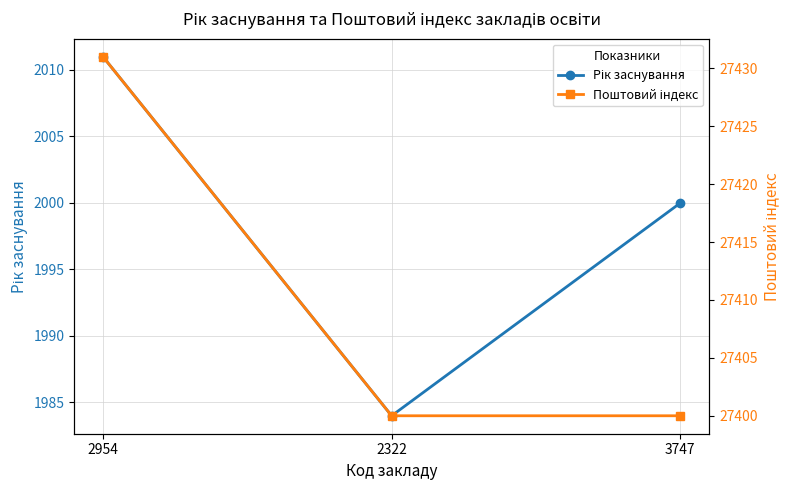

What is the smallest value displayed?

1984